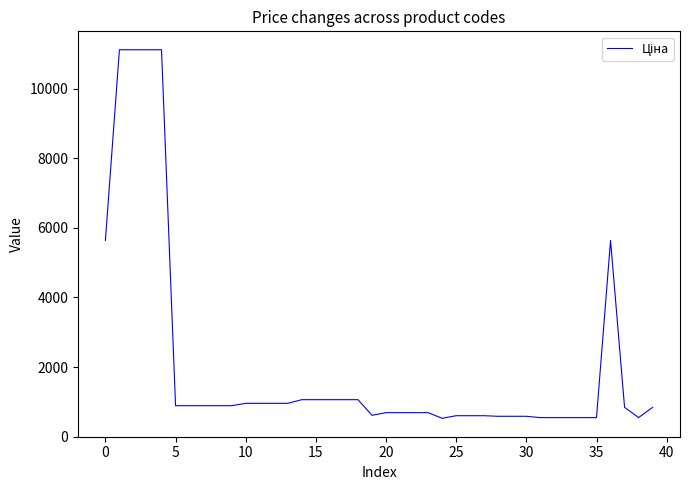

What is the smallest value displayed?

527.7